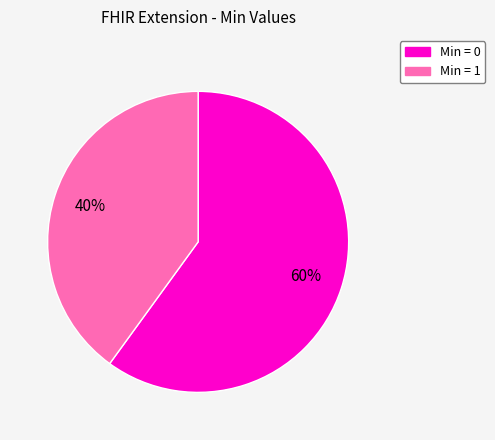

To the nearest percent, what is the difference between the largest and smallest slice percentages?

20%